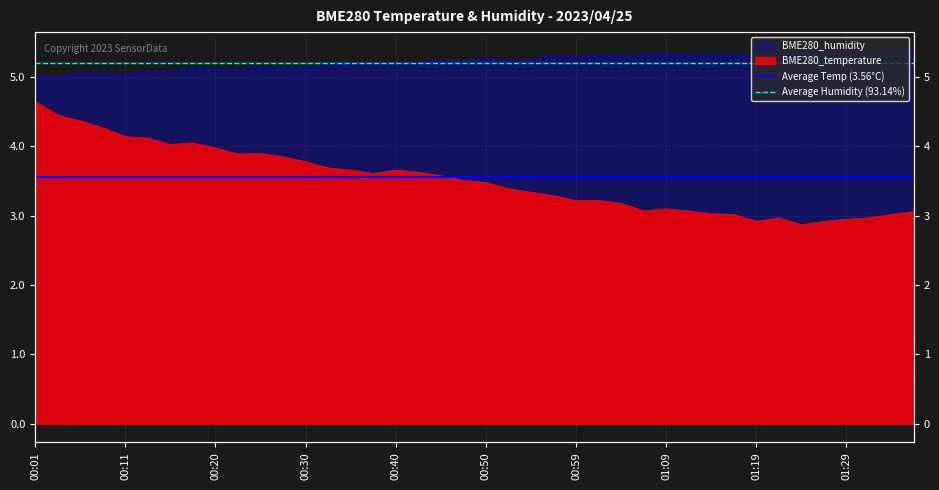

What is the highest value of the Average Temp (3.56°C) series?

3.6